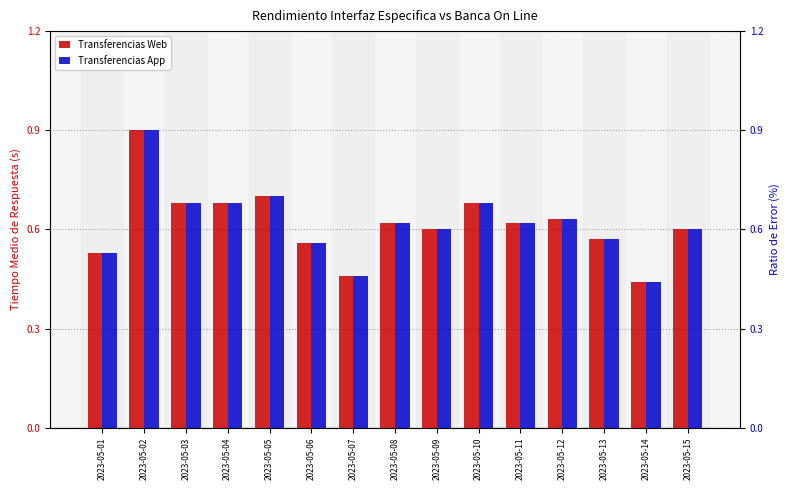

Is the value of Transferencias Web at 2023-05-03 greater than the value of Transferencias App at 2023-05-11?

Yes